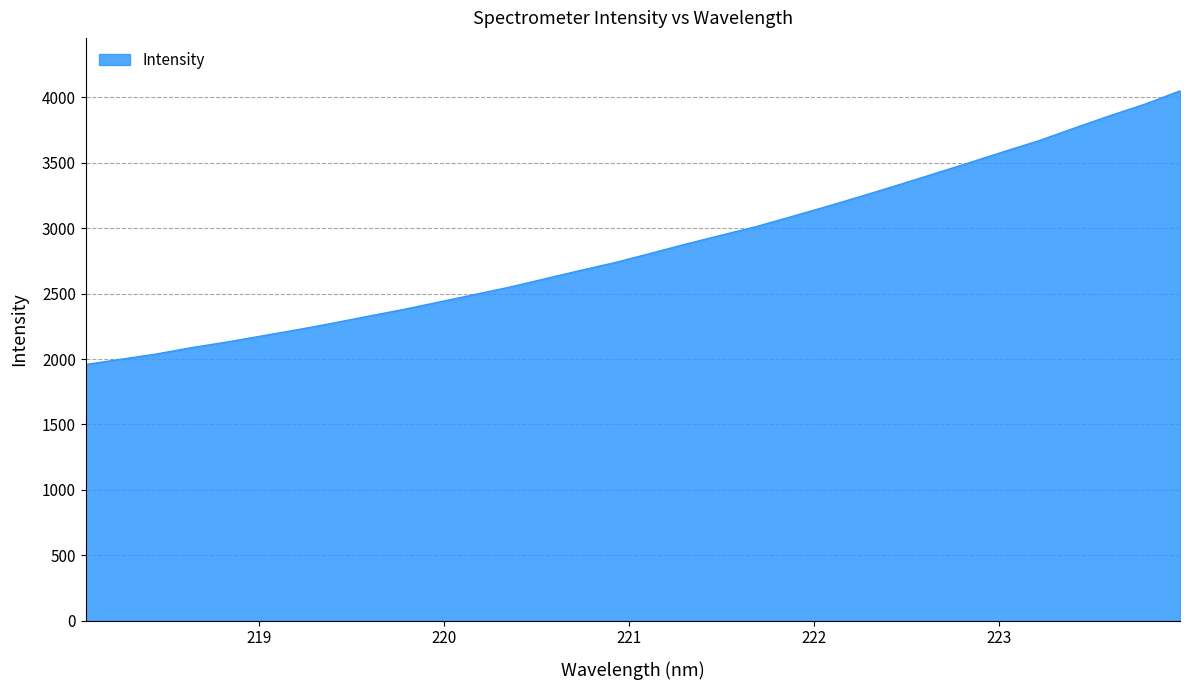

What is the minimum value shown in the chart?

1958.0